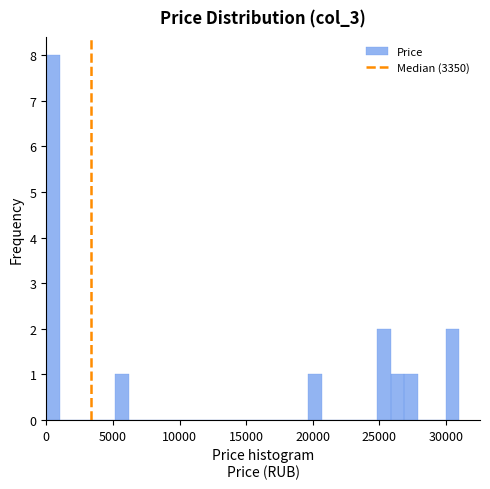

Read against the x-axis, roughly where is the centre of the tallest bar?

500